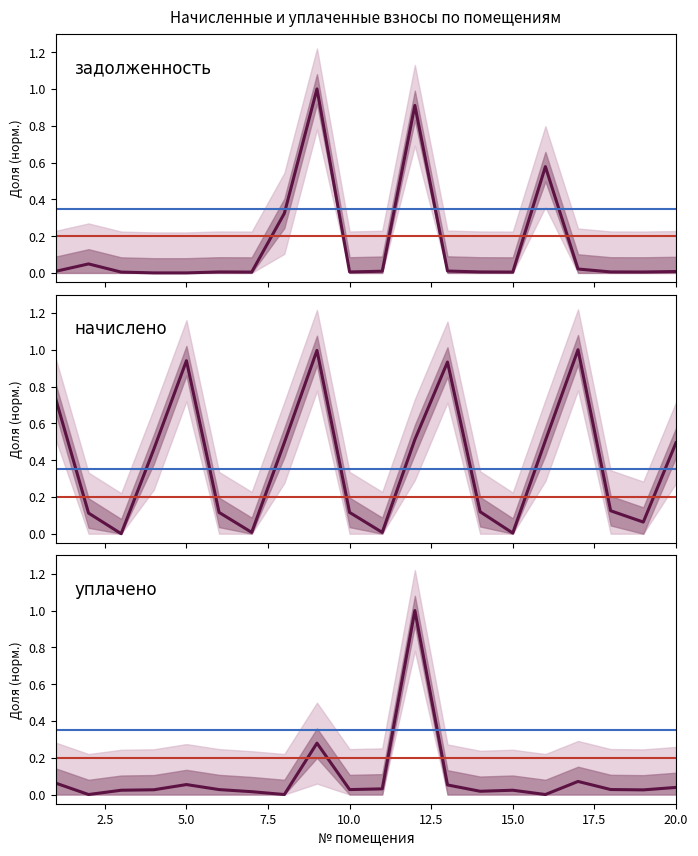

How many series are shown in this chart?

3